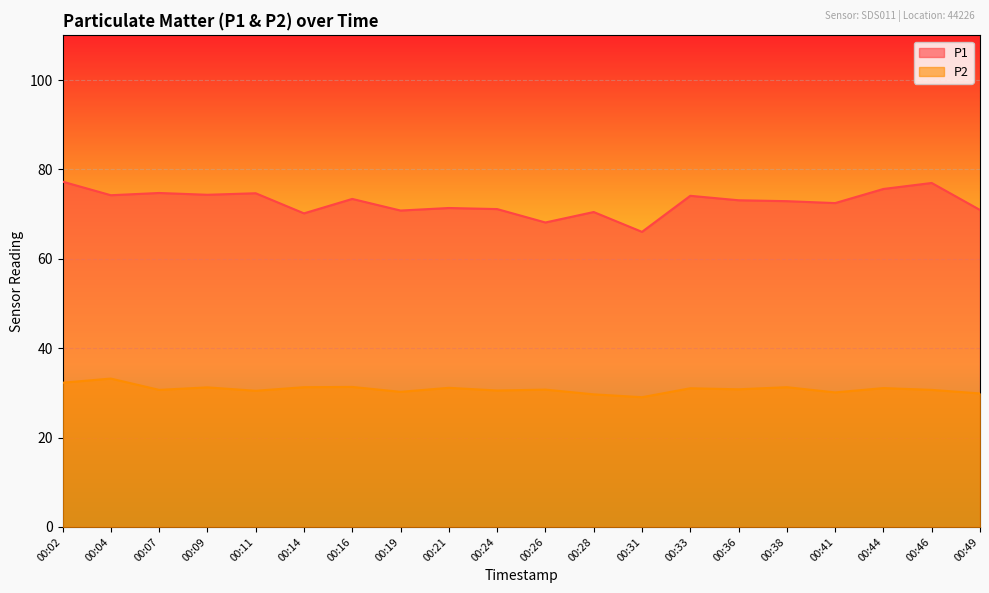

What is the minimum value shown in the chart?

29.0